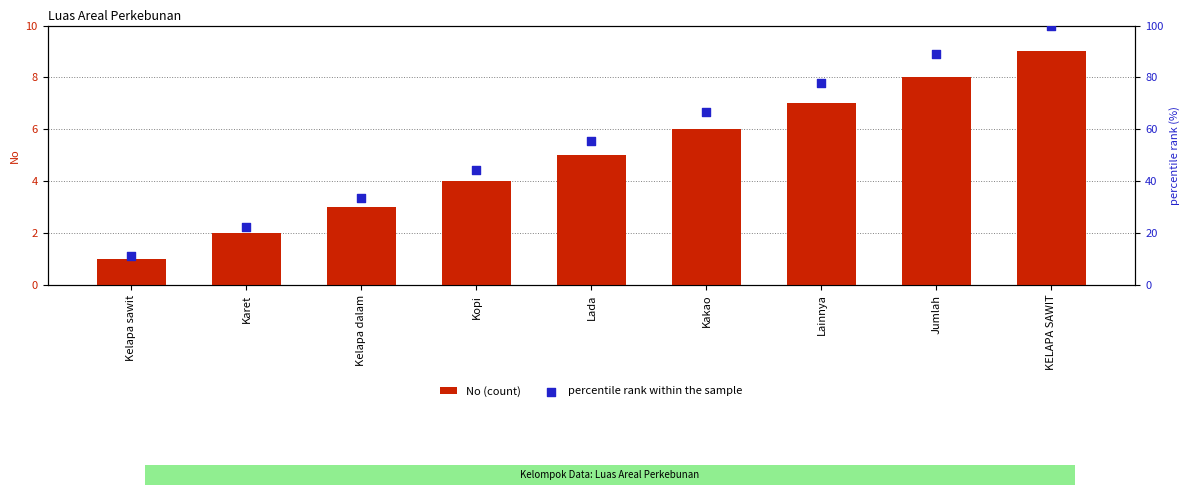

At how many categories does at least one series exceed 66?

4